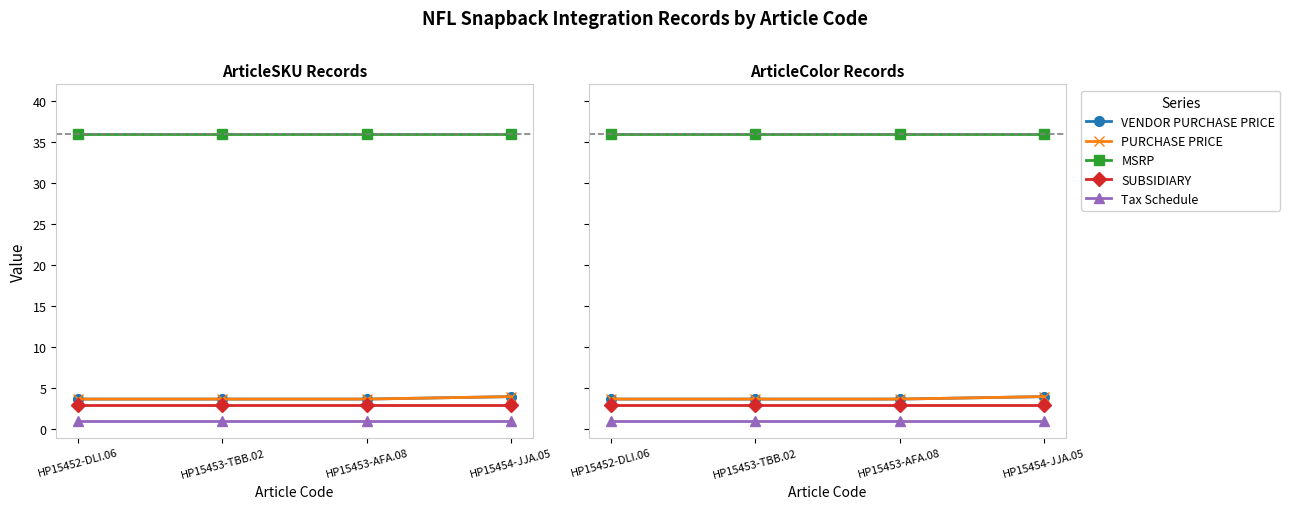

At which category is the sum across all series the highest?

HP15454-JJA.05